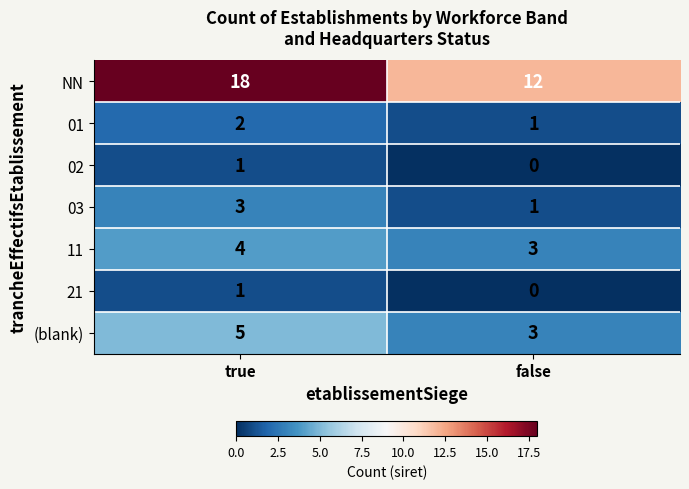

Reading left to right, extract all data points from this chart.

NN: true=18	false=12
01: true=2	false=1
02: true=1	false=0
03: true=3	false=1
11: true=4	false=3
21: true=1	false=0
(blank): true=5	false=3